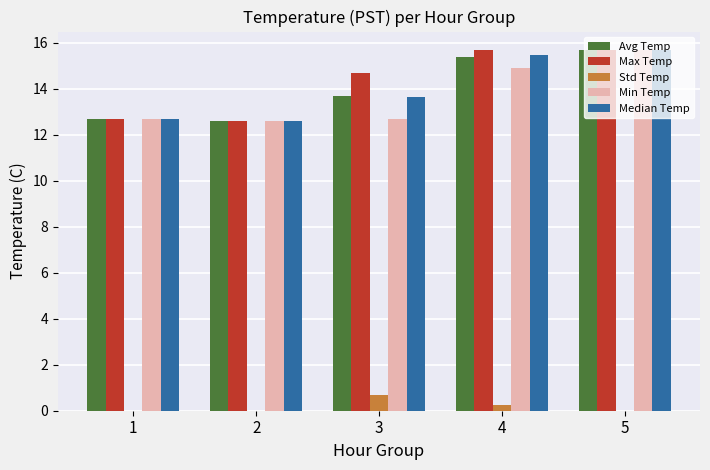

At which label does Min Temp reach its peak?

5